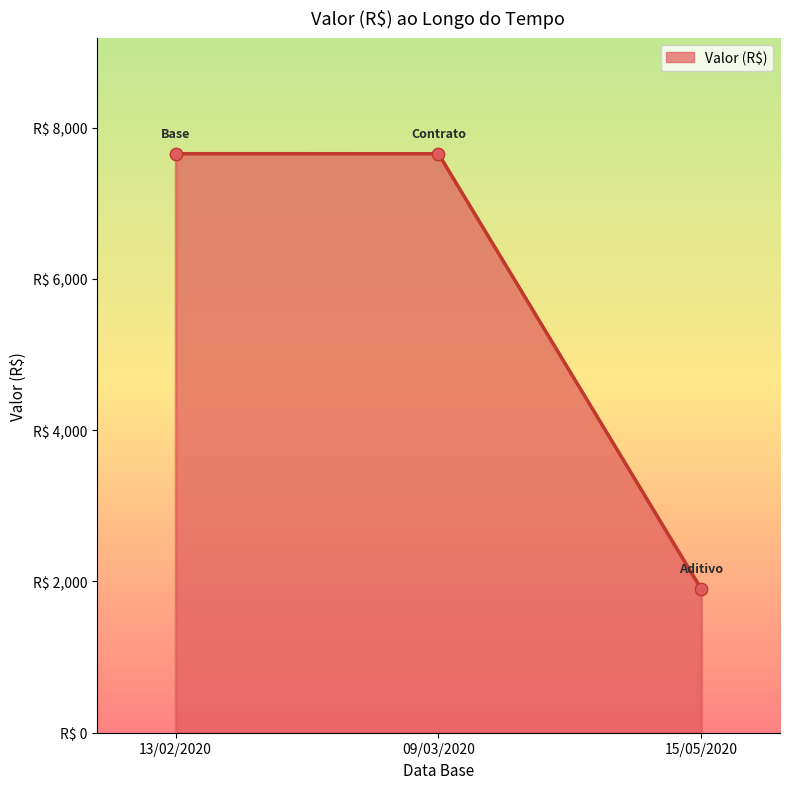

Which has a higher value, 09/03/2020 or 15/05/2020?

09/03/2020